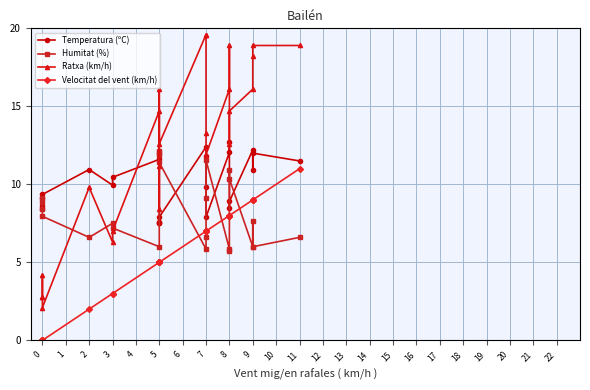

Which series has the largest total across all categories?

Ratxa (km/h)